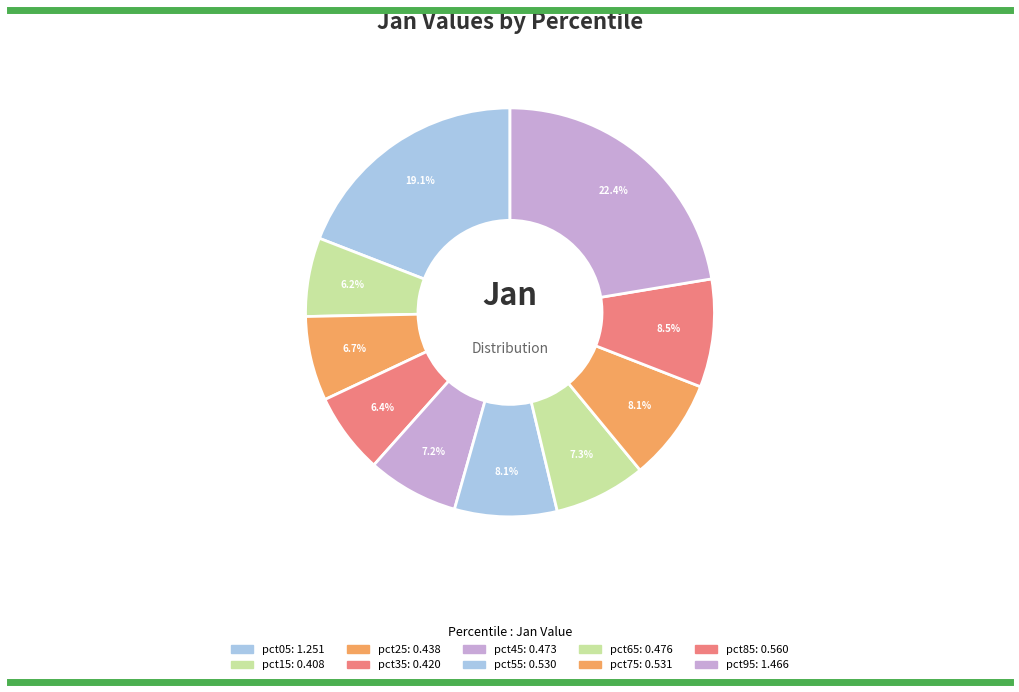

Does pct35 account for over 50% of the chart?

No